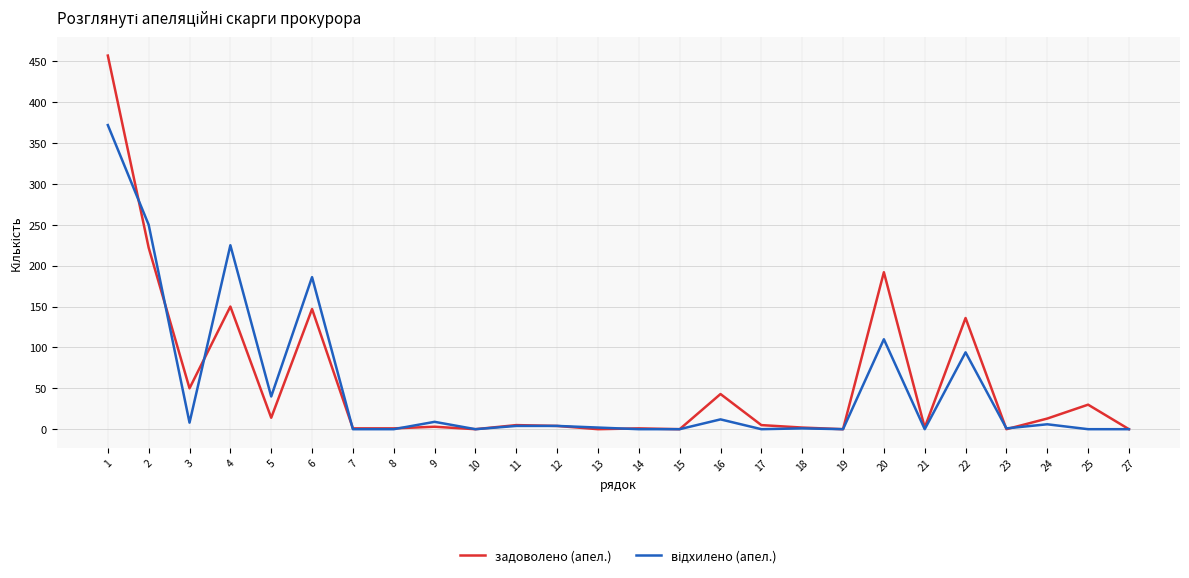

The задоволено (апел.) series shows 66 at 16. True or false?

False